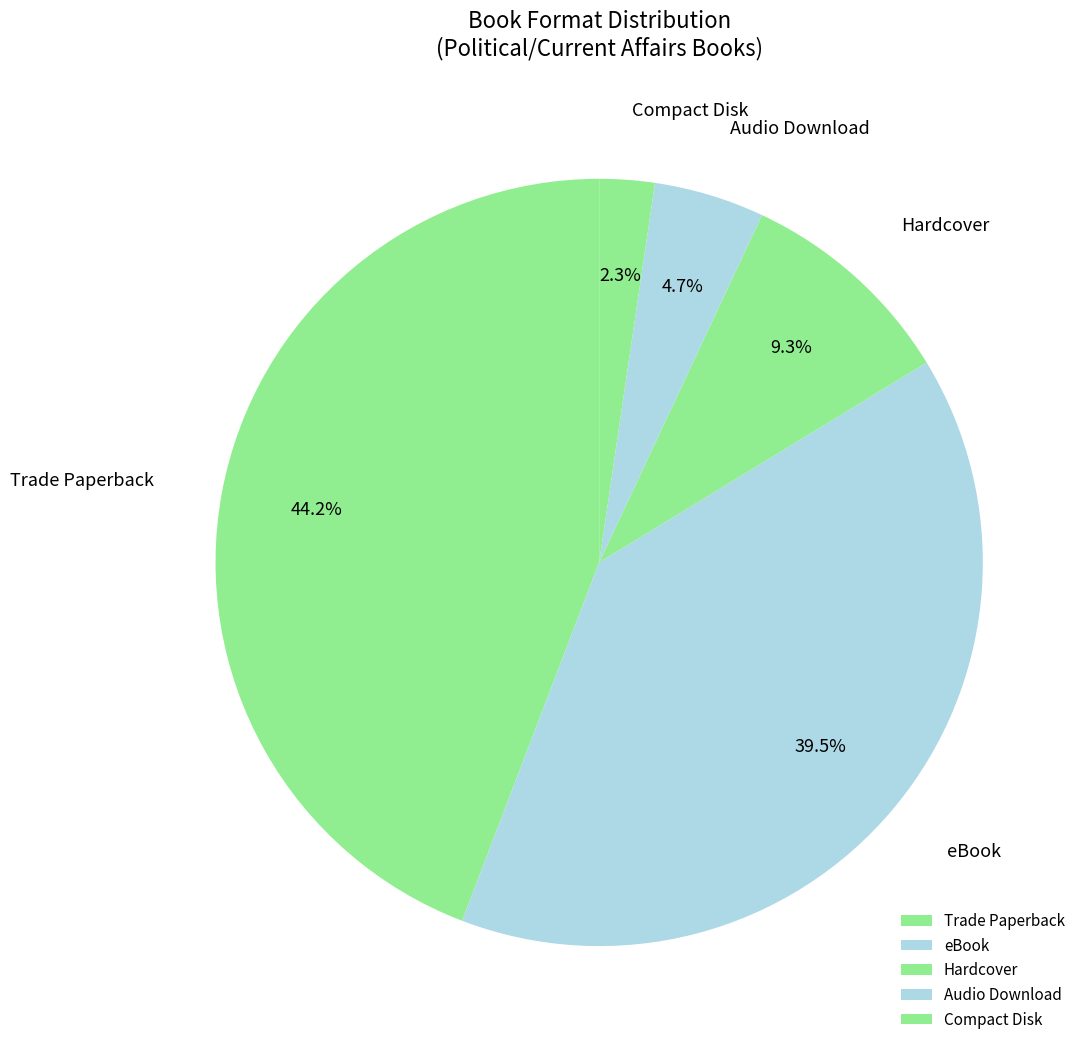

Which category has the biggest portion of the pie?

Trade Paperback